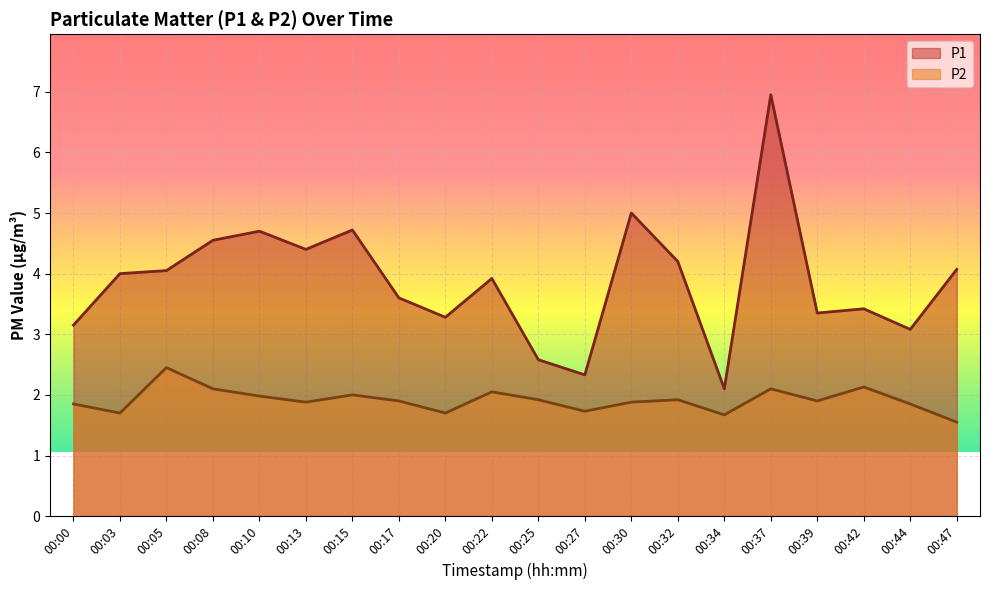

What is the total value across all series at 00:13?

6.3